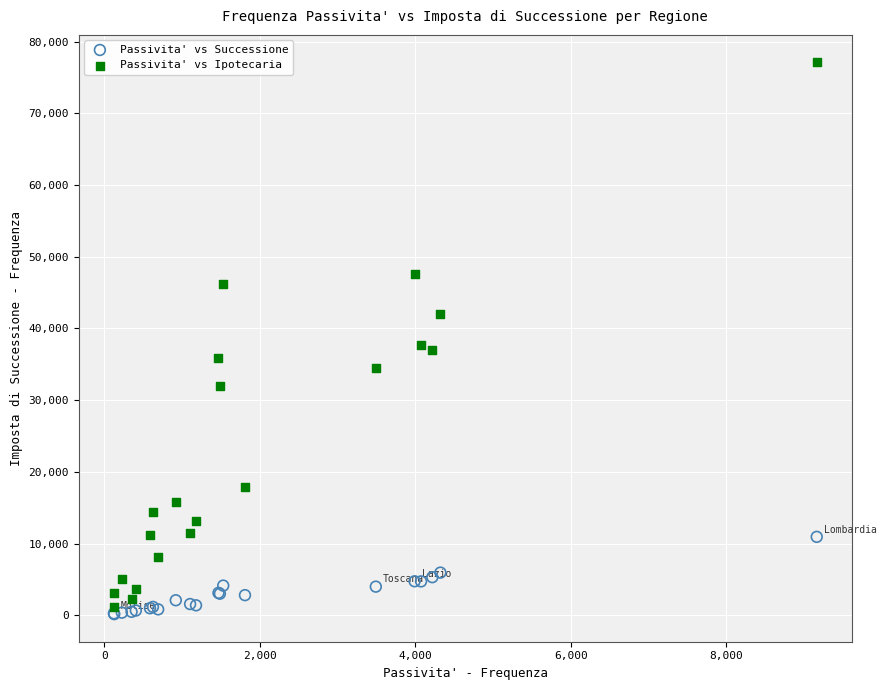

Which series contains the highest Y value?

Passivita' vs Ipotecaria